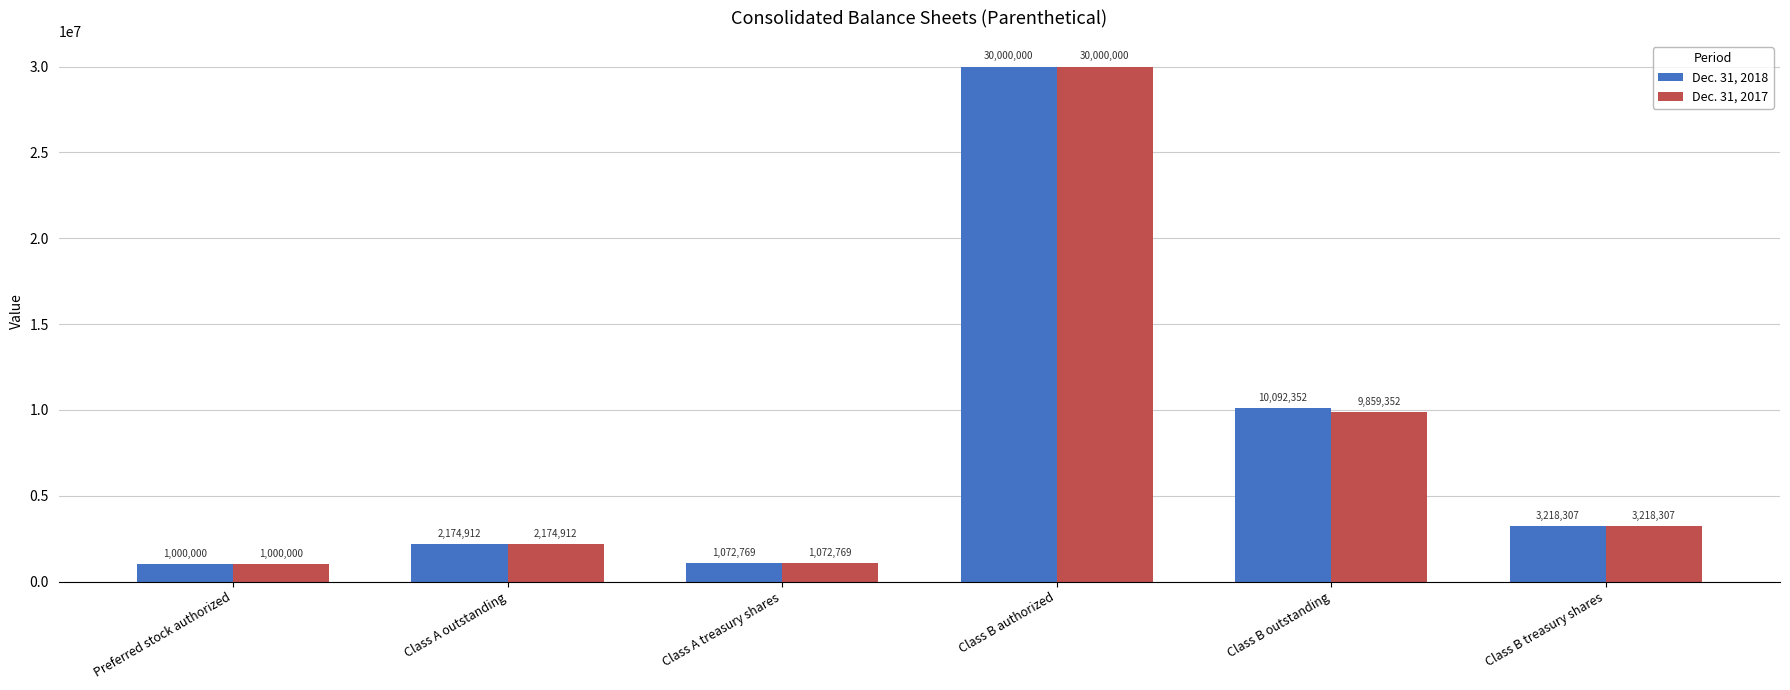

List the series in order of their overall mean, lowest first.

Dec. 31, 2017, Dec. 31, 2018